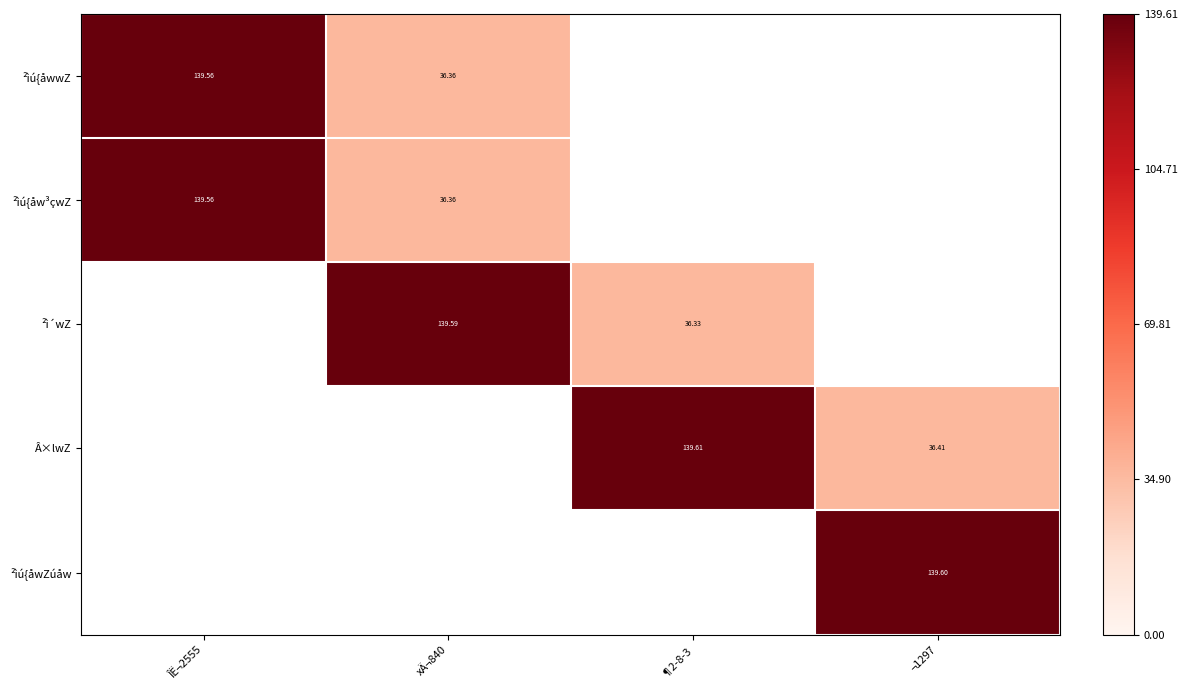

Is the value of Â×lwZ at ¶2-8-3 greater than the value of ²ìú{åwZúåw at ¬1297?

Yes